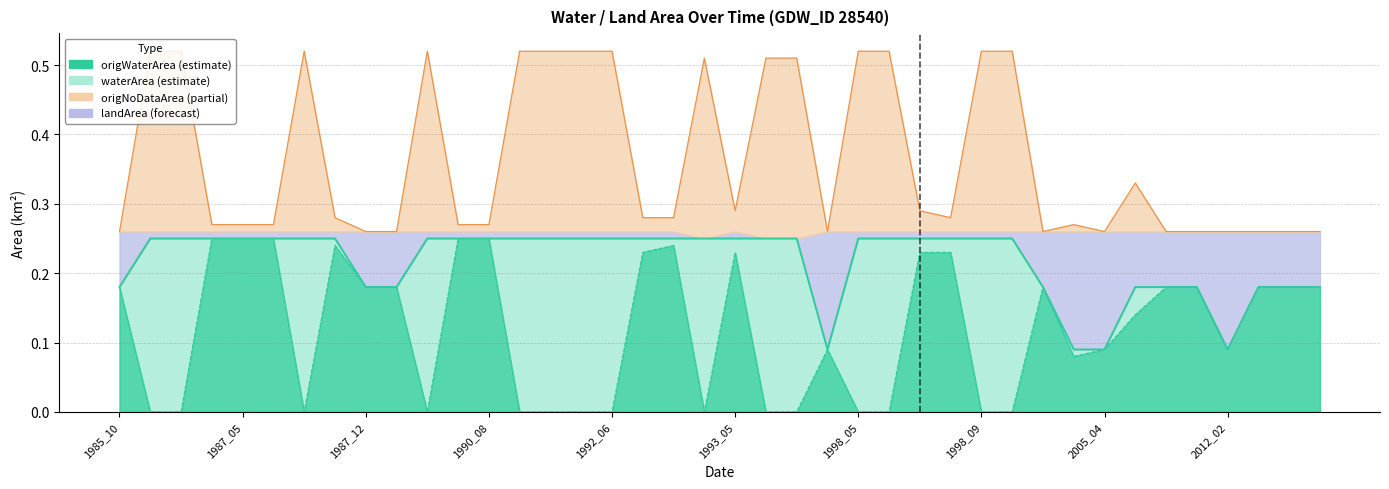

Which label corresponds to the smallest value in the chart?

1986_05